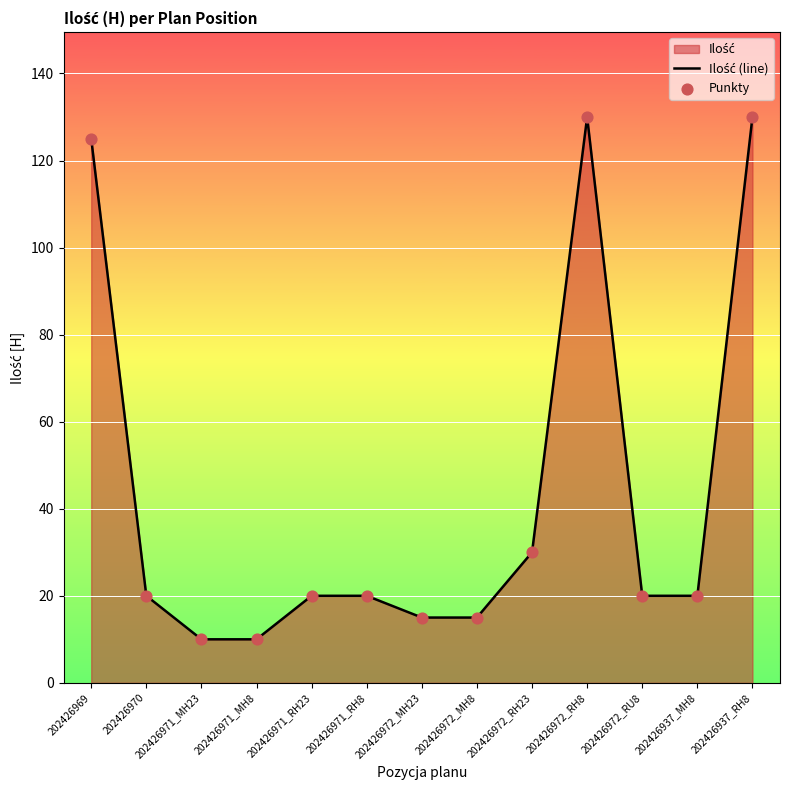

What is the total value across all series at 202426969?

250